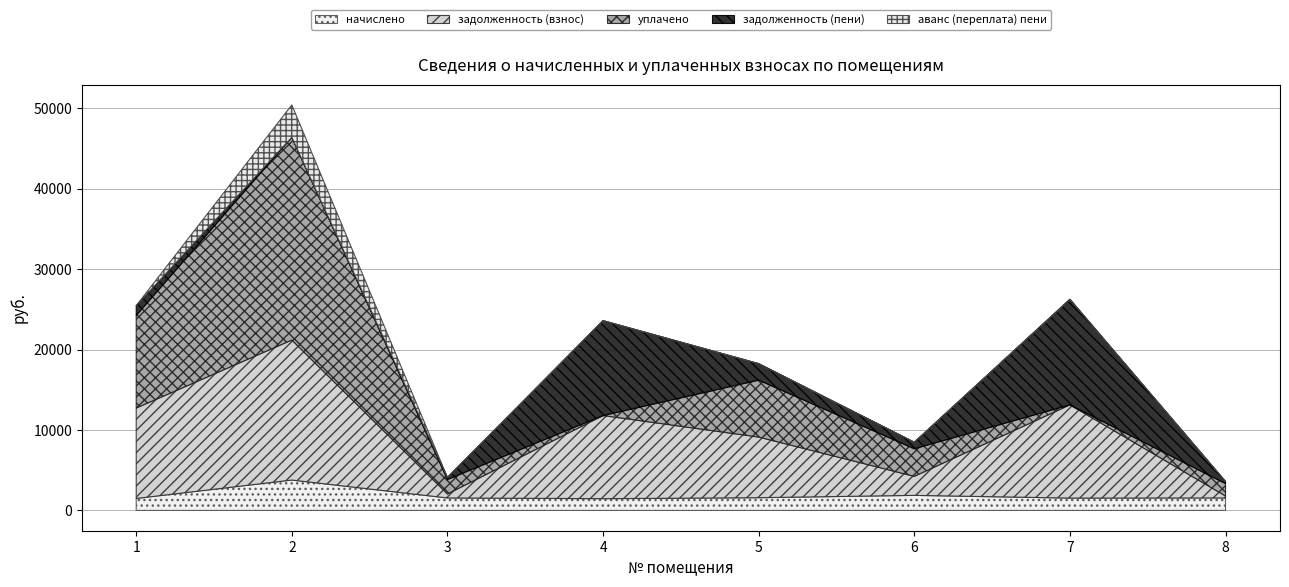

How many data points in уплачено are above 3428?

3